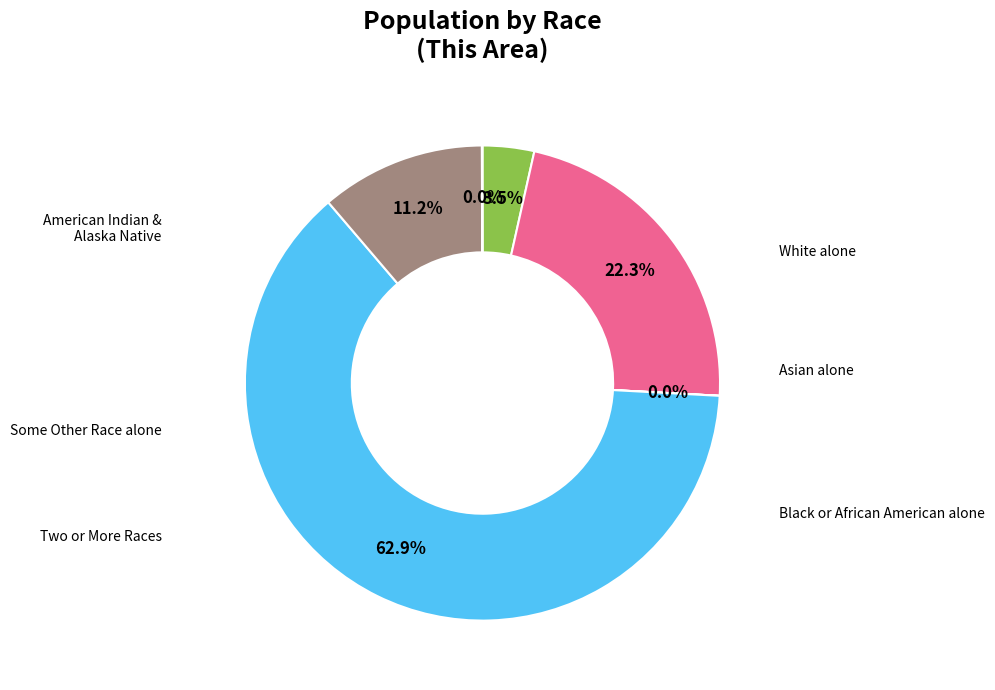

Is there any slice that represents more than half of the pie?

Yes